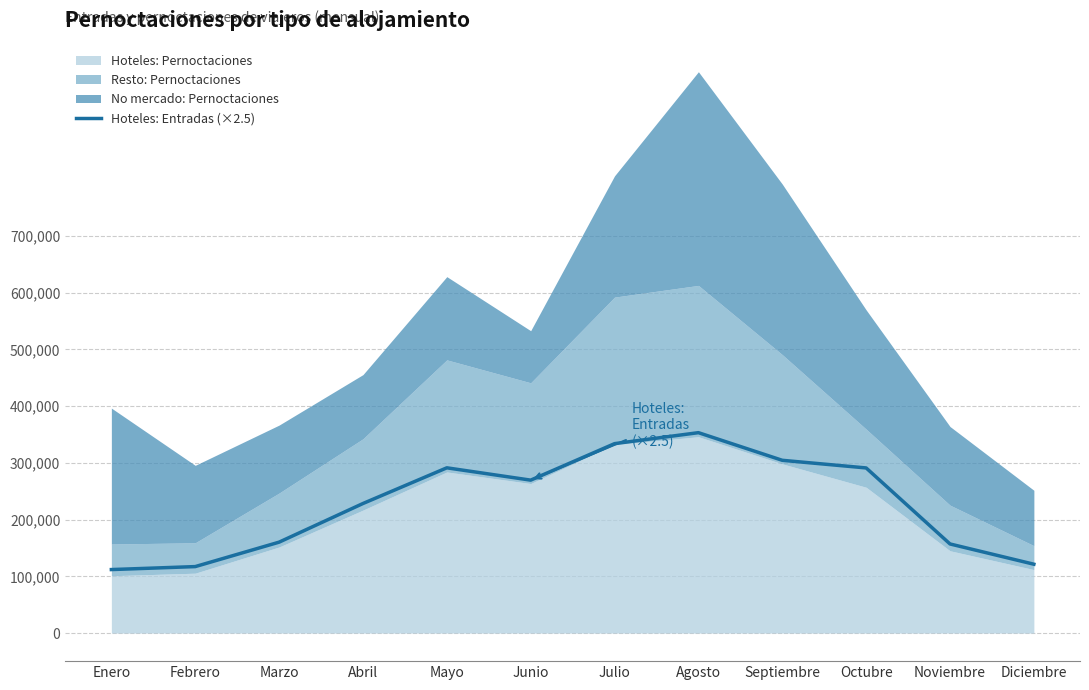

What is the difference between the values at Enero and Septiembre?

192520.0